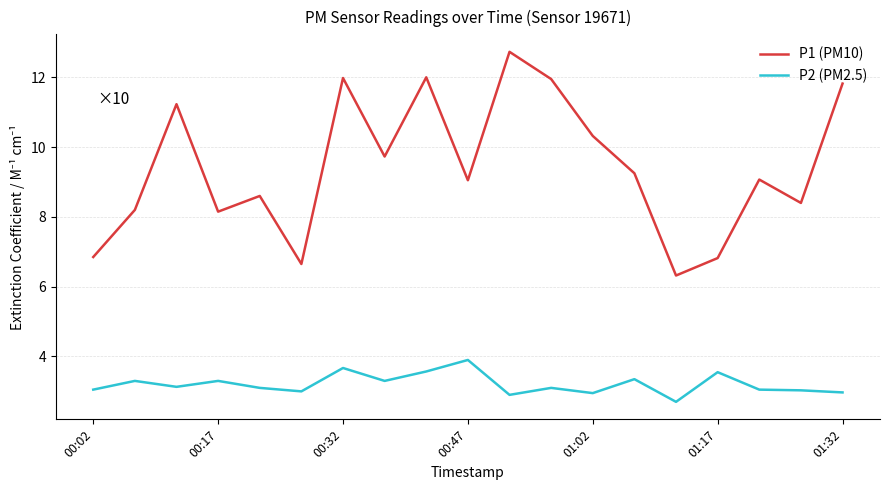

What is the difference between the maximum and minimum values in the P1 (PM10) series?

6.4